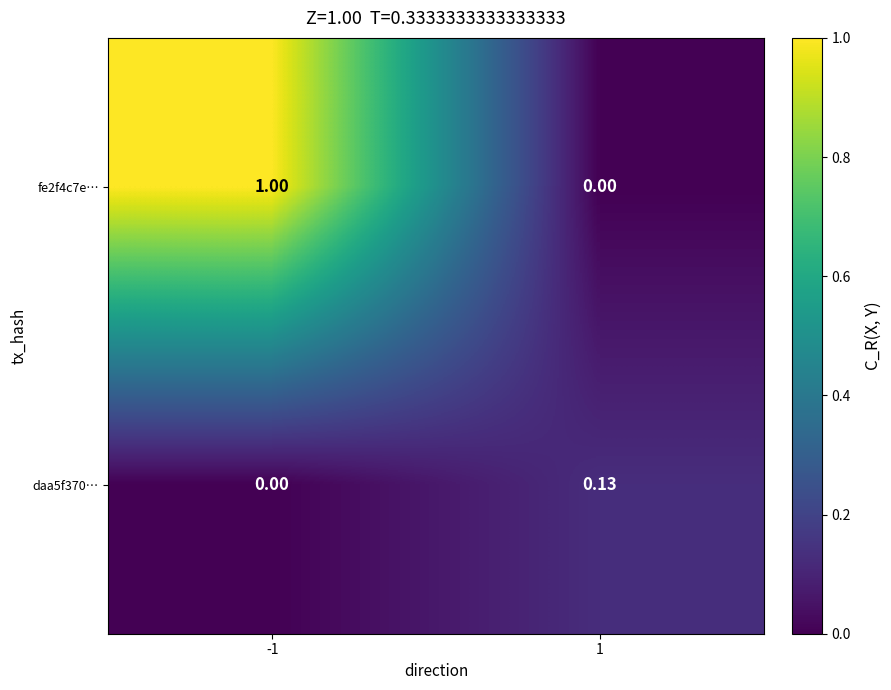

Is the value of daa5f370… at -1 greater than the value of fe2f4c7e… at -1?

No